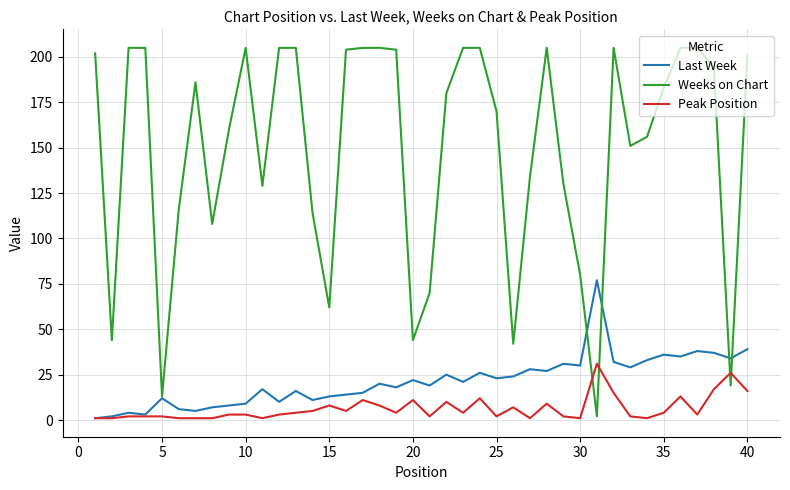

Which series has the widest spread of values?

Weeks on Chart